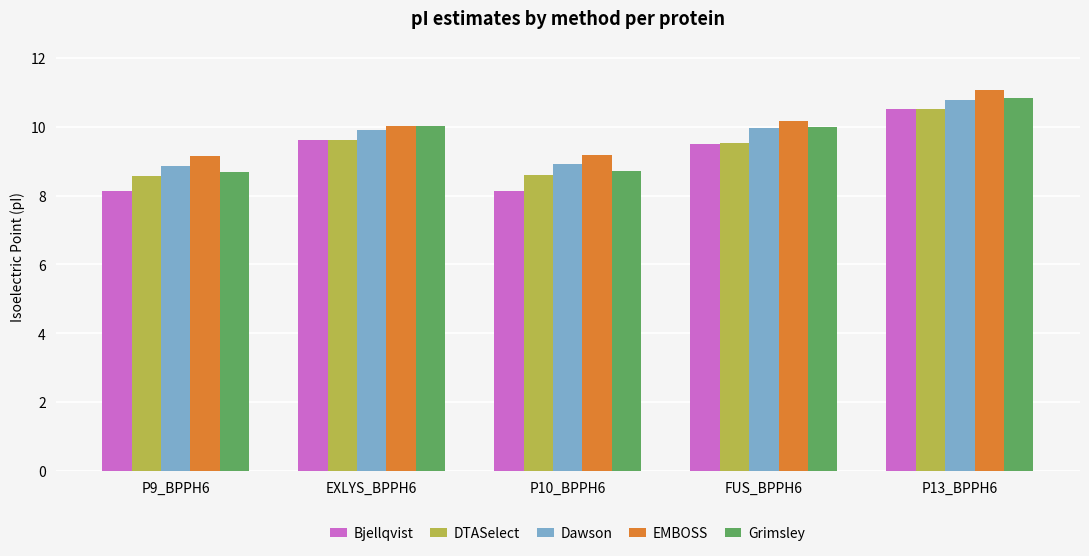

Which category has the highest value across all series?

P13_BPPH6